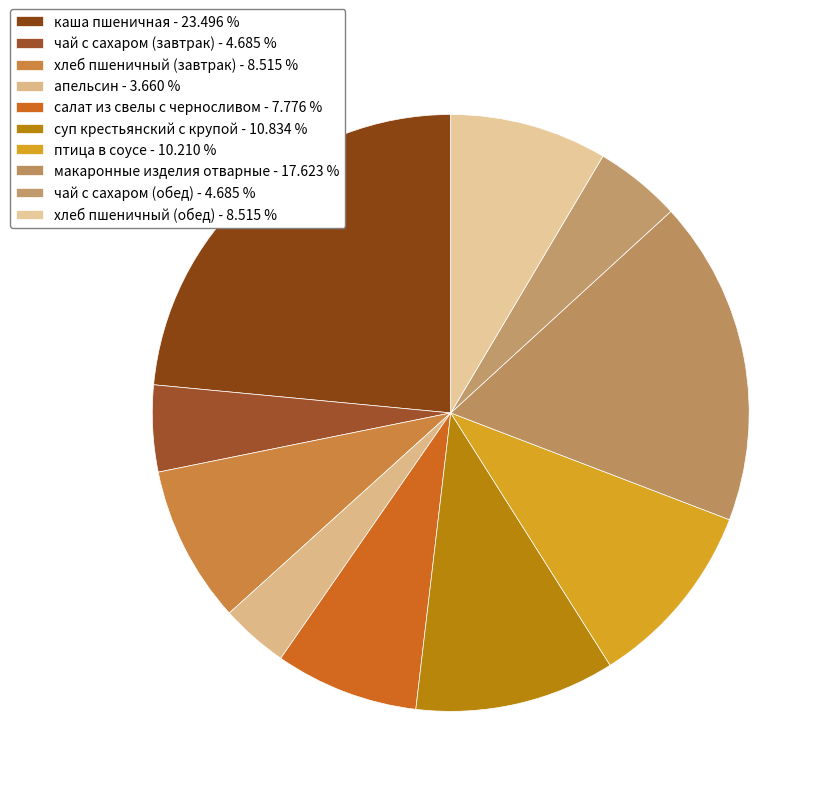

Is it true that каша пшеничная is 16% of the pie?

False